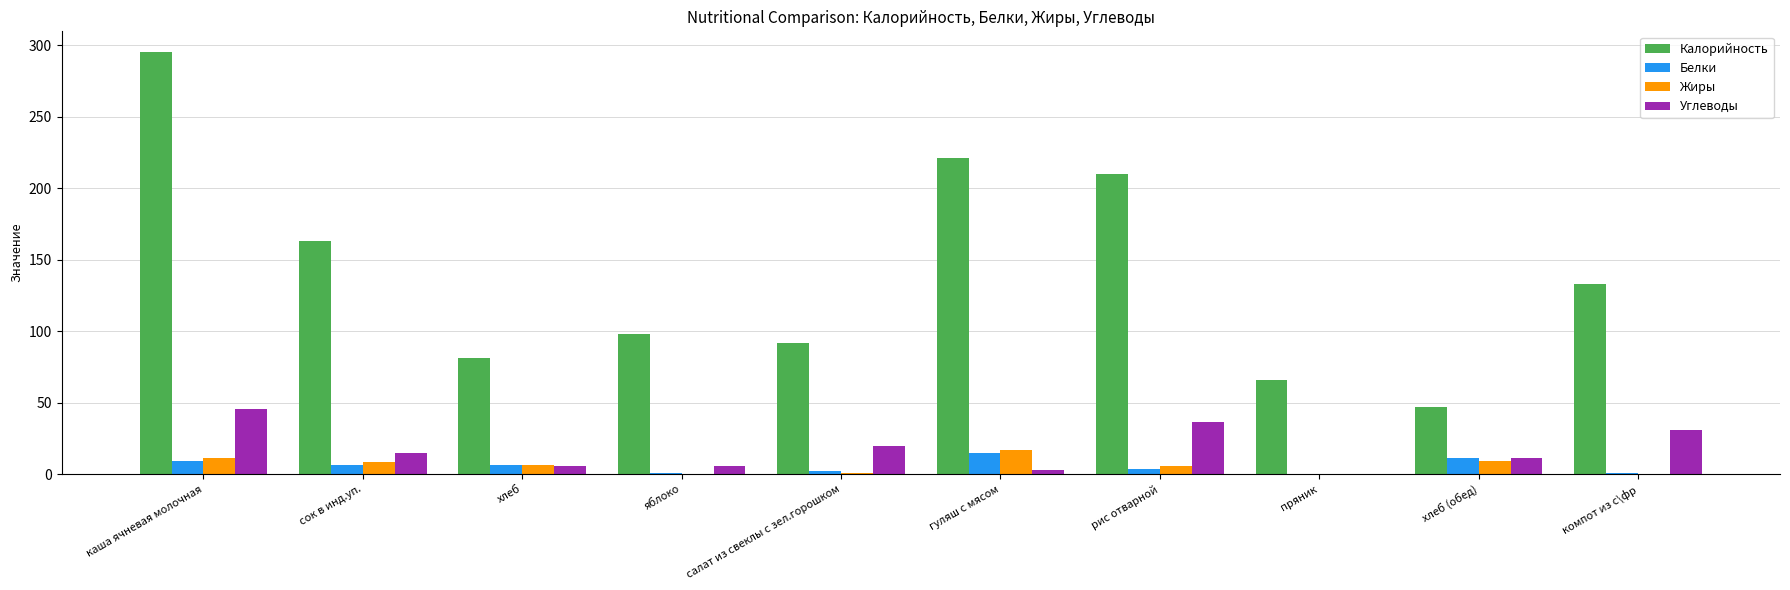

What is the maximum value shown in the chart?

295.0